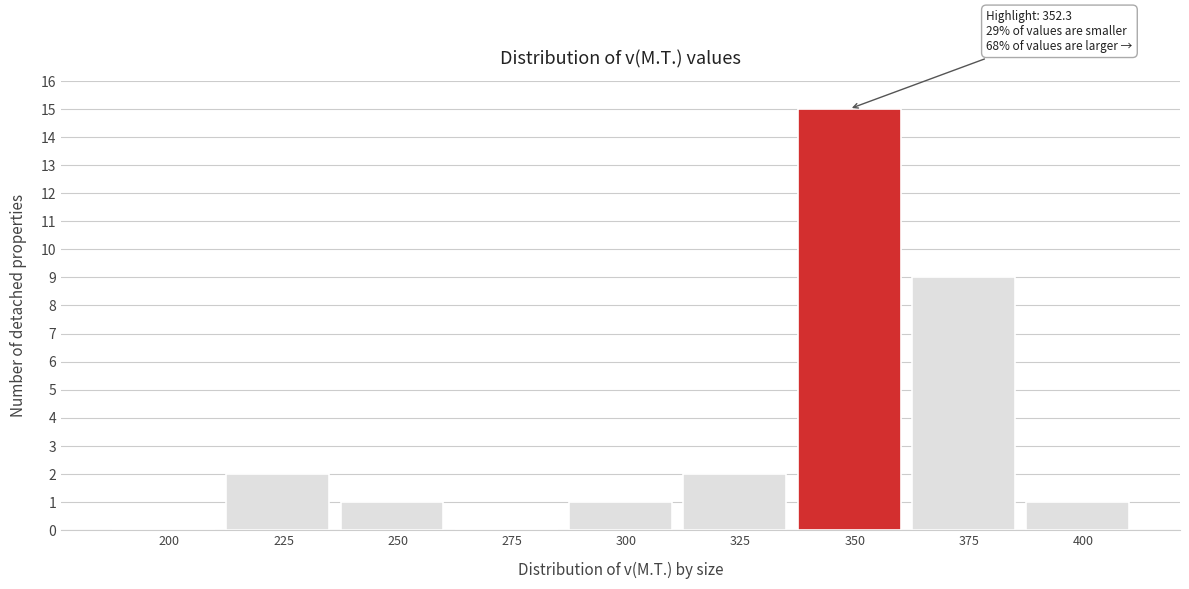

Reading left to right, extract all data points from this chart.

200=0	225=2	250=1	275=0	300=1	325=2	350=15	375=9	400=1